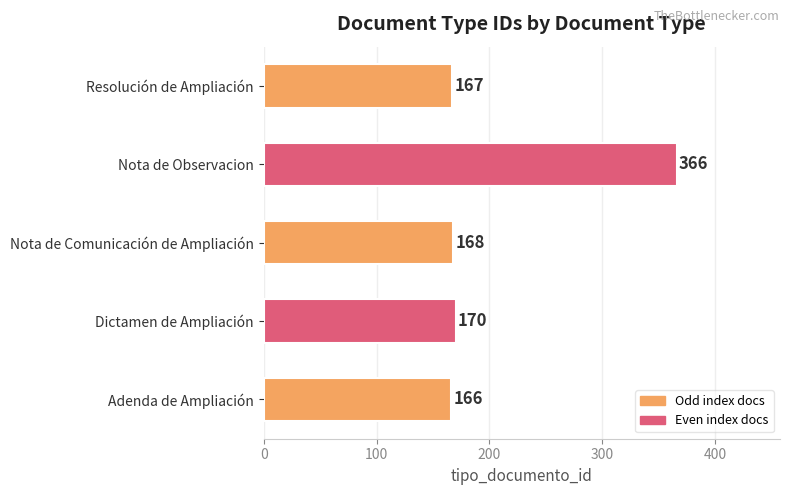

Reading top to bottom, extract all data points from this chart.

167	366	168	170	166